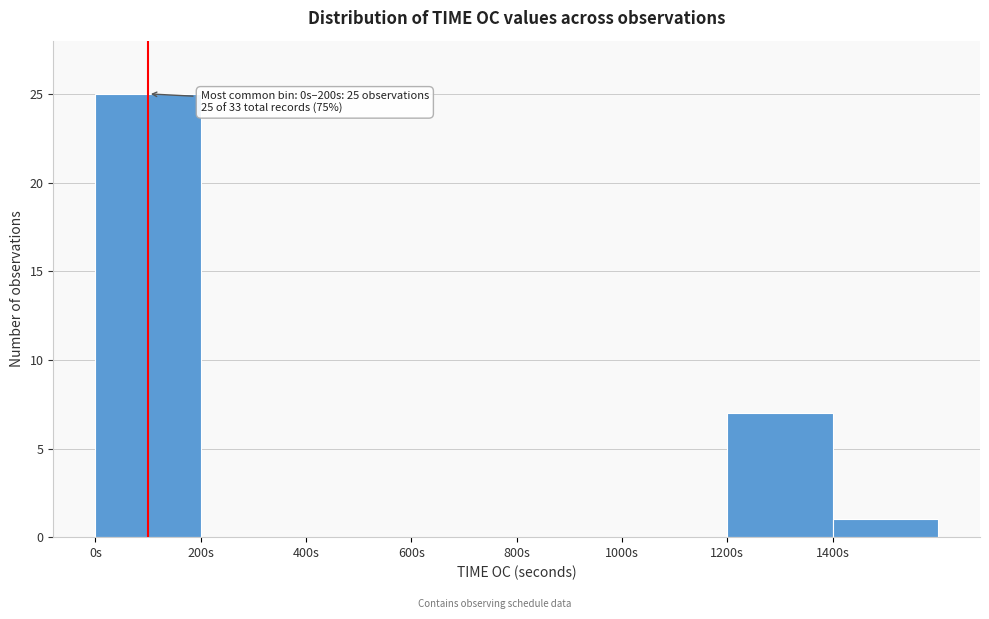

Over which range of the x-axis is the bar tallest?

0 to 200